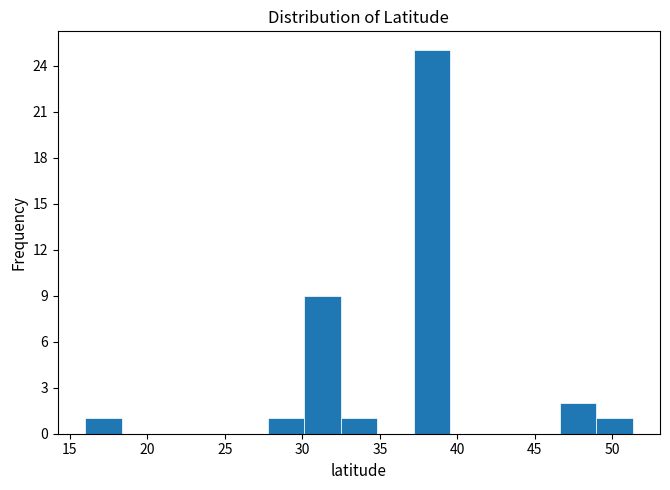

Reading left to right, list every bar in this chart as the range it spans on the x-axis followed by its height. Neither the bar edges nor the heights are printed on the chart, so give them approximately, as read against the axes.

16.0 to 18.5: 1
18.5 to 20.5: 0
20.5 to 23.0: 0
23.0 to 25.5: 0
25.5 to 28.0: 0
28.0 to 30.0: 1
30.0 to 32.5: 9
32.5 to 35.0: 1
35.0 to 37.0: 0
37.0 to 39.5: 25
39.5 to 42.0: 0
42.0 to 44.0: 0
44.0 to 46.5: 0
46.5 to 49.0: 2
49.0 to 51.5: 1